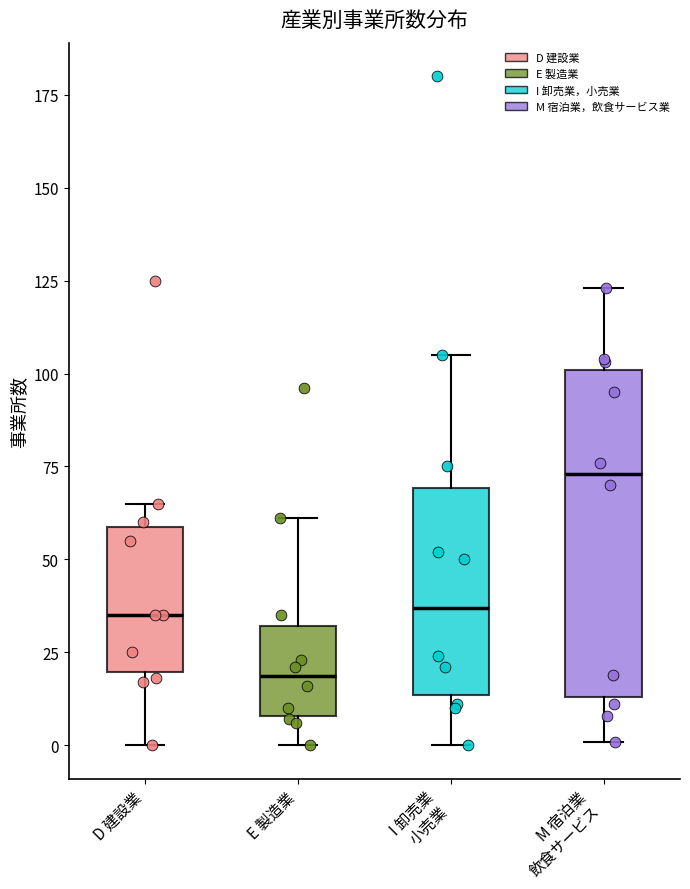

Reading left to right, transcribe this box plot: for each box, give where its median line is, the range the box spans, and where its two whiskers end, as read against the y-axis. The values are not printed on the chart, so give them approximately, as read against the axis.

D 建設業: median 35, box 20 to 60, whiskers 0 to 65
E 製造業: median 20, box 10 to 30, whiskers 0 to 60
I 卸売業 小売業: median 35, box 15 to 70, whiskers 0 to 105
M 宿泊業 飲食サービス: median 75, box 15 to 100, whiskers 0 to 125